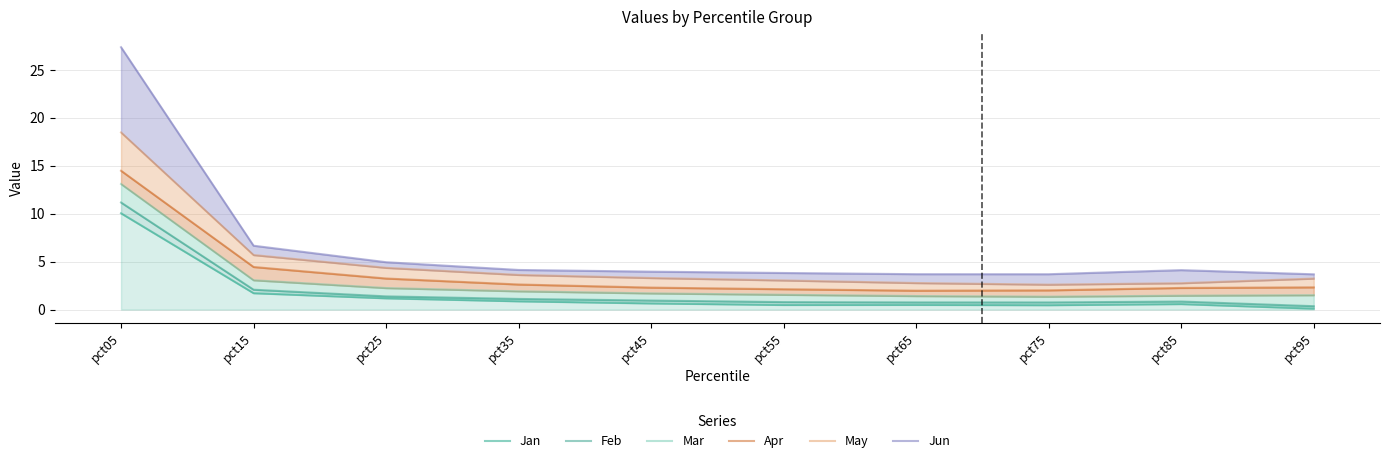

What is the difference between the highest and lowest values at pct35?

3.3